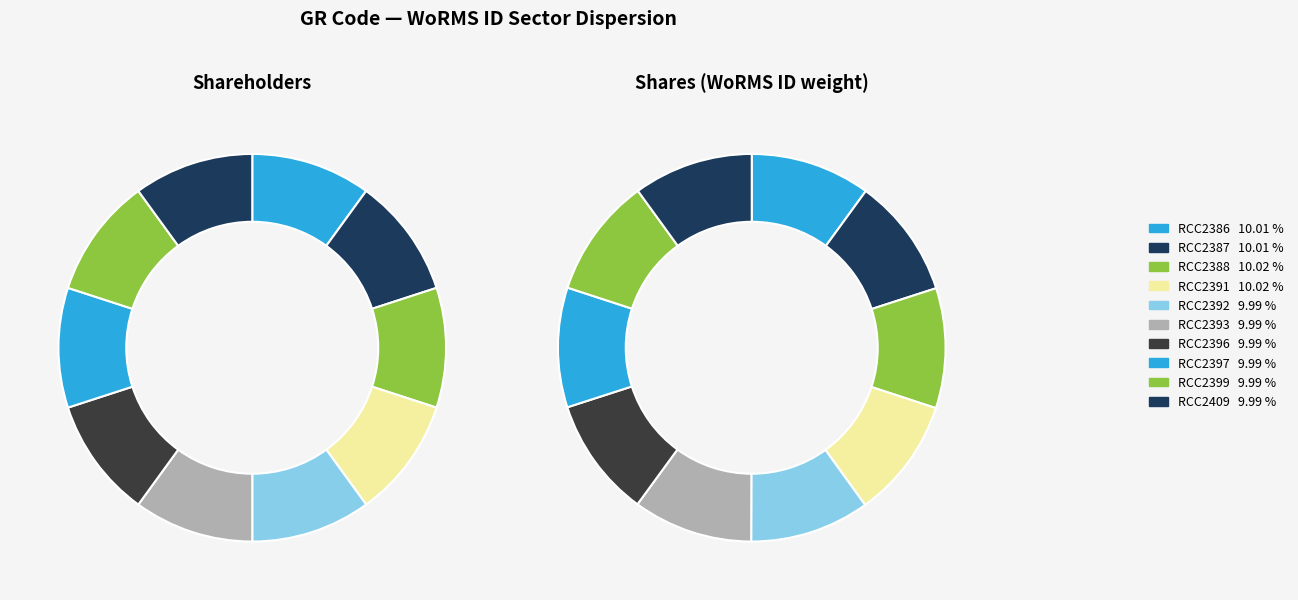

Approximately how many times larger is the value at RCC2396 compared to RCC2393?

1.0